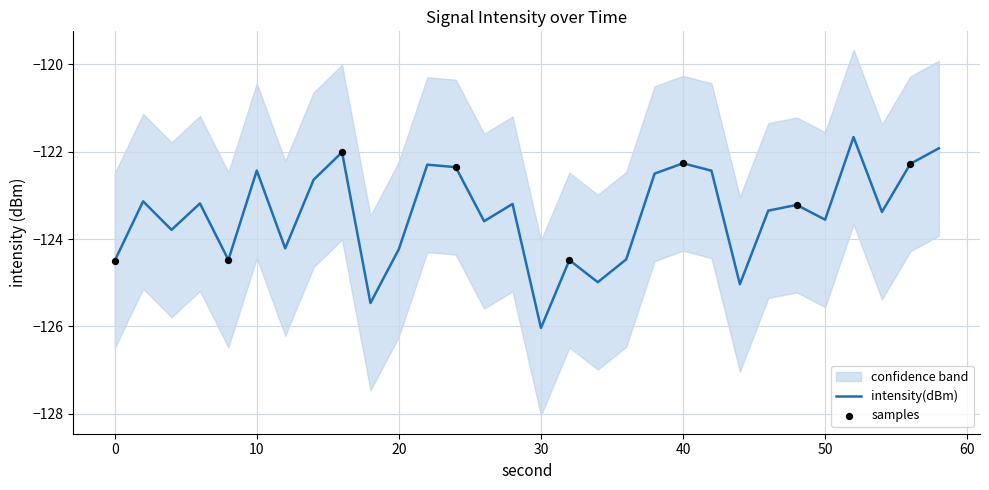

What is the highest value of the intensity(dBm) series?

-121.7